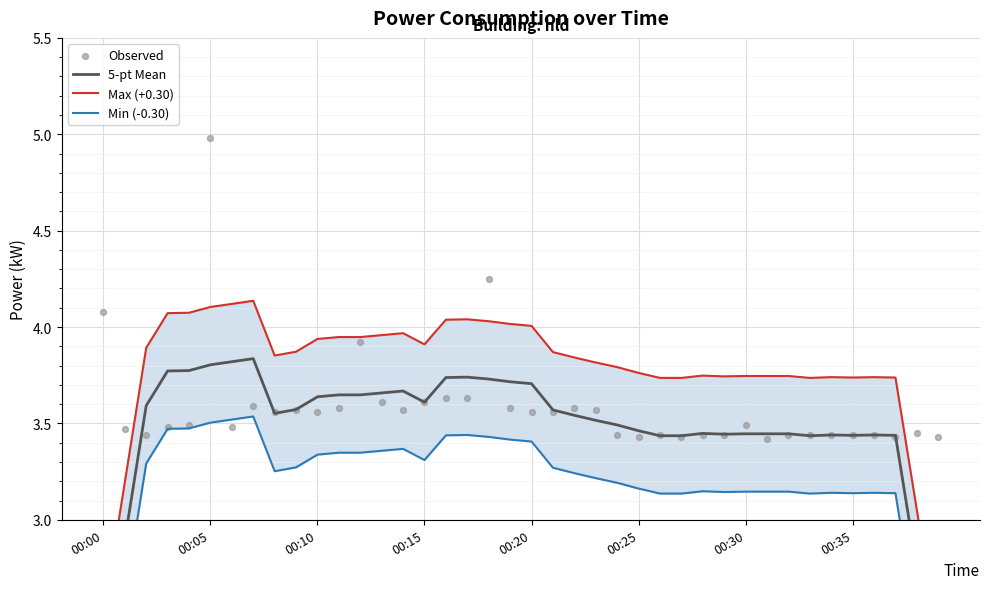

At how many categories does at least one series exceed 3?

40